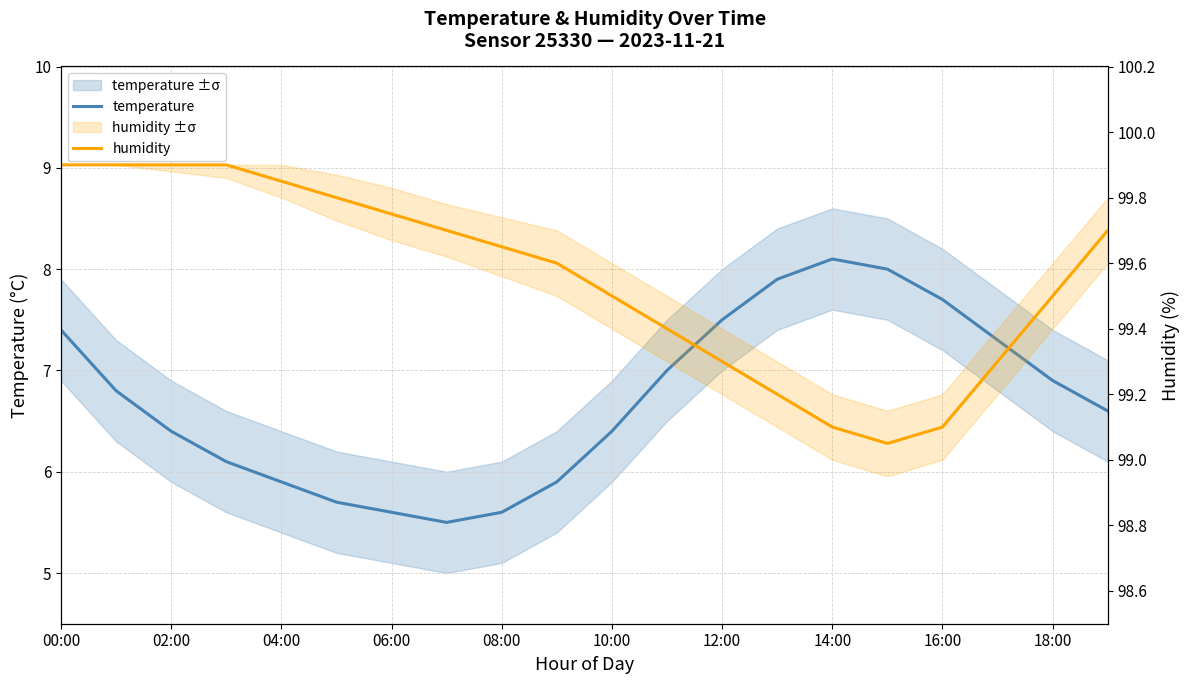

Reading right to left, extract all data points from this chart.

temperature: 6.6	6.9	7.3	7.7	8.0	8.1	7.9	7.5	7.0	6.4	5.9	5.6	5.5	5.6	5.7	5.9	6.1	6.4	6.8	7.4
humidity: 99.7	99.5	99.3	99.1	99.0	99.1	99.2	99.3	99.4	99.5	99.6	99.7	99.7	99.8	99.8	99.8	99.9	99.9	99.9	99.9